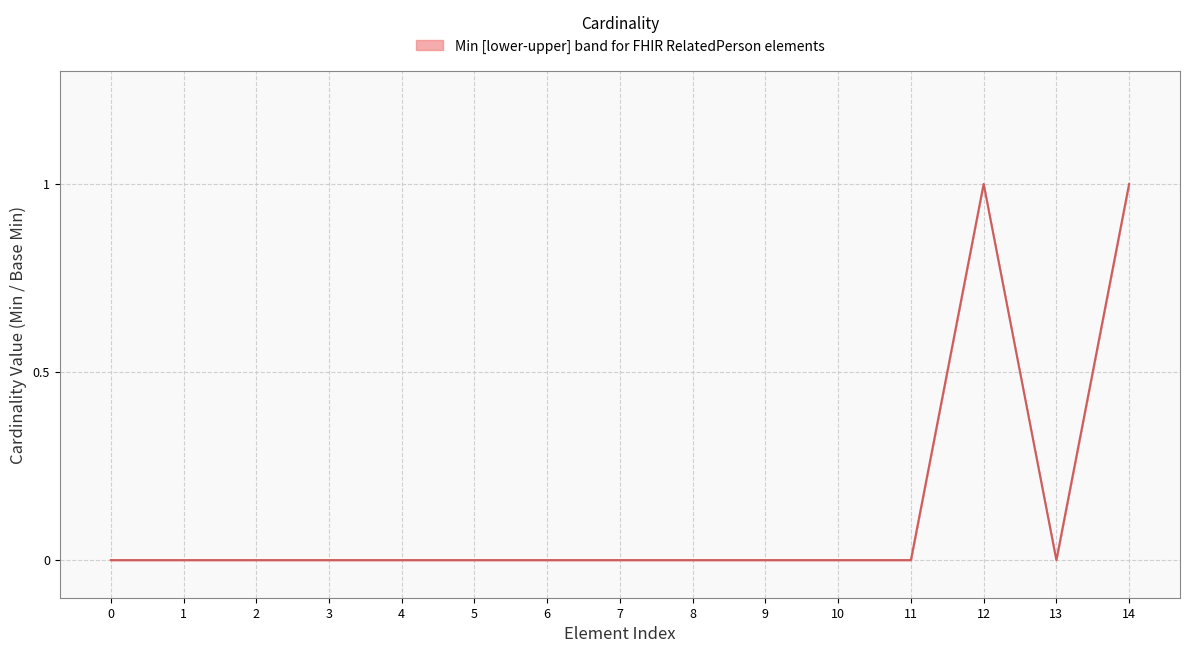

Is it true that the value at 10 is 1?

False